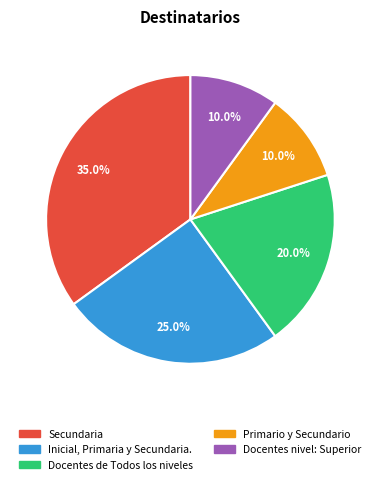

To the nearest percent, what is the combined percentage of Inicial, Primaria y Secundaria. and Primario y Secundario?

35%